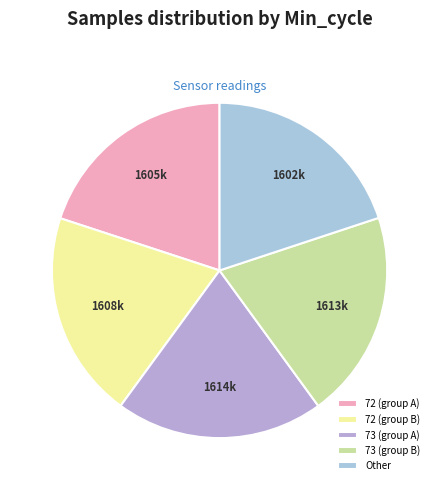

Does any single category account for the majority?

No